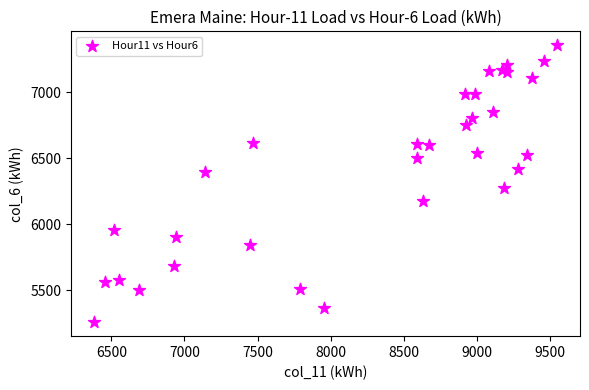

What Y value in the scatter plot is closest to 6307?

6275